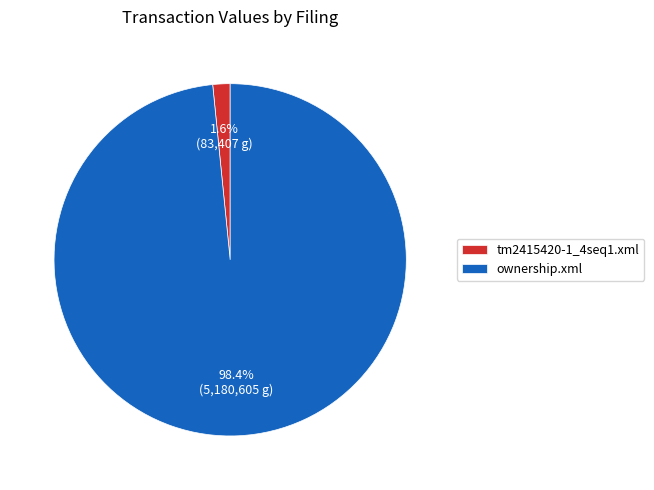

Is ownership.xml the majority of the pie?

Yes